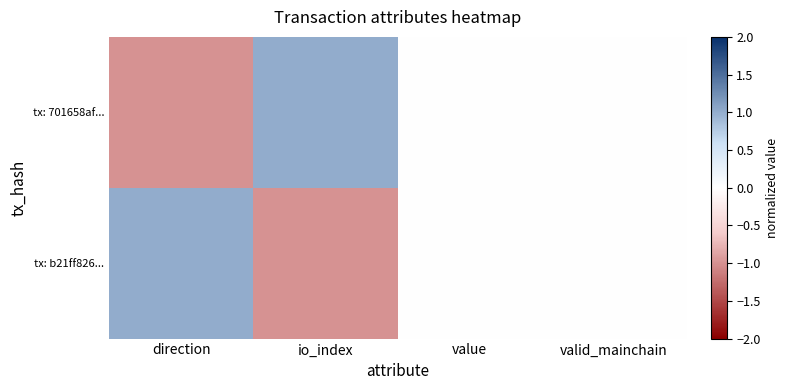

How many categories are shown in the chart?

4